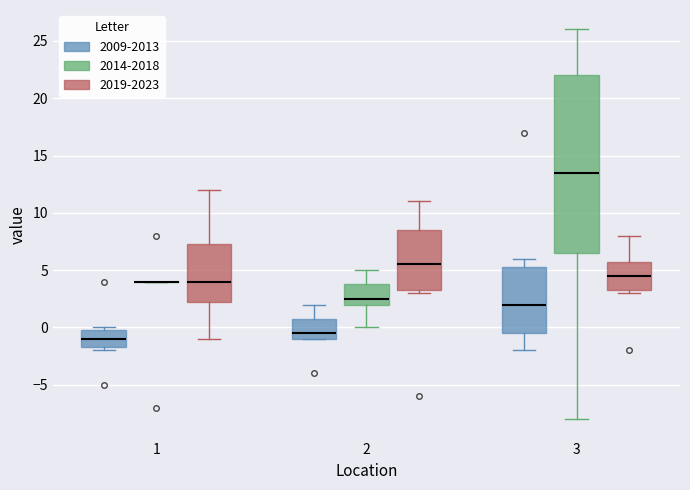

Reading left to right, transcribe this box plot: for each box, give where its median line is, the range the box spans, and where its two whiskers end, as read against the y-axis. The values are not printed on the chart, so give them approximately, as read against the axis.

1 (2009-2013): median -1.0, box -1.5 to 0.0, whiskers -2.0 to 0.0 (just above the box's upper edge)
1 (2014-2018): box collapsed to a line at 4.0, whiskers 4.0 to 4.0
1 (2019-2023): median 4.0, box 2.5 to 7.5, whiskers -1.0 to 12.0
2 (2009-2013): median -0.5, box -1.0 to 1.0, whiskers -1.0 to 2.0
2 (2014-2018): median 2.5, box 2.0 to 4.0, whiskers 0.0 to 5.0
2 (2019-2023): median 5.5, box 3.5 to 8.5, whiskers 3.0 to 11.0
3 (2009-2013): median 2.0, box -0.5 to 5.5, whiskers -2.0 to 6.0
3 (2014-2018): median 13.5, box 6.5 to 22.0, whiskers -8.0 to 26.0
3 (2019-2023): median 4.5, box 3.5 to 6.0, whiskers 3.0 to 8.0